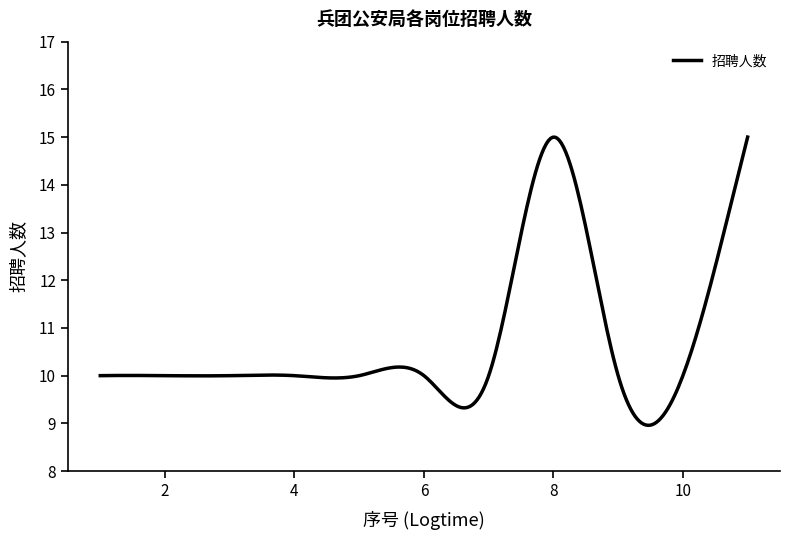

What is the difference between the maximum and minimum values?

6.0